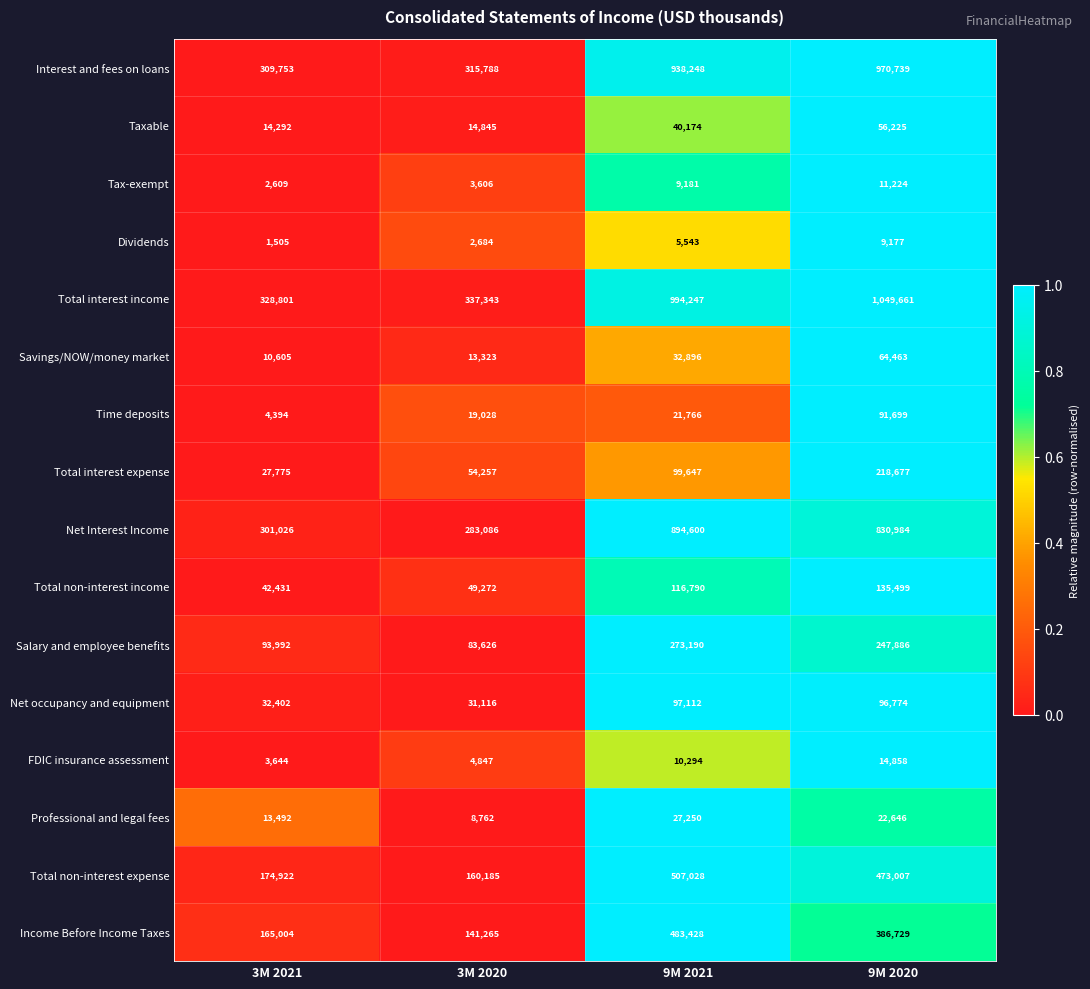

How many series are shown in this chart?

16